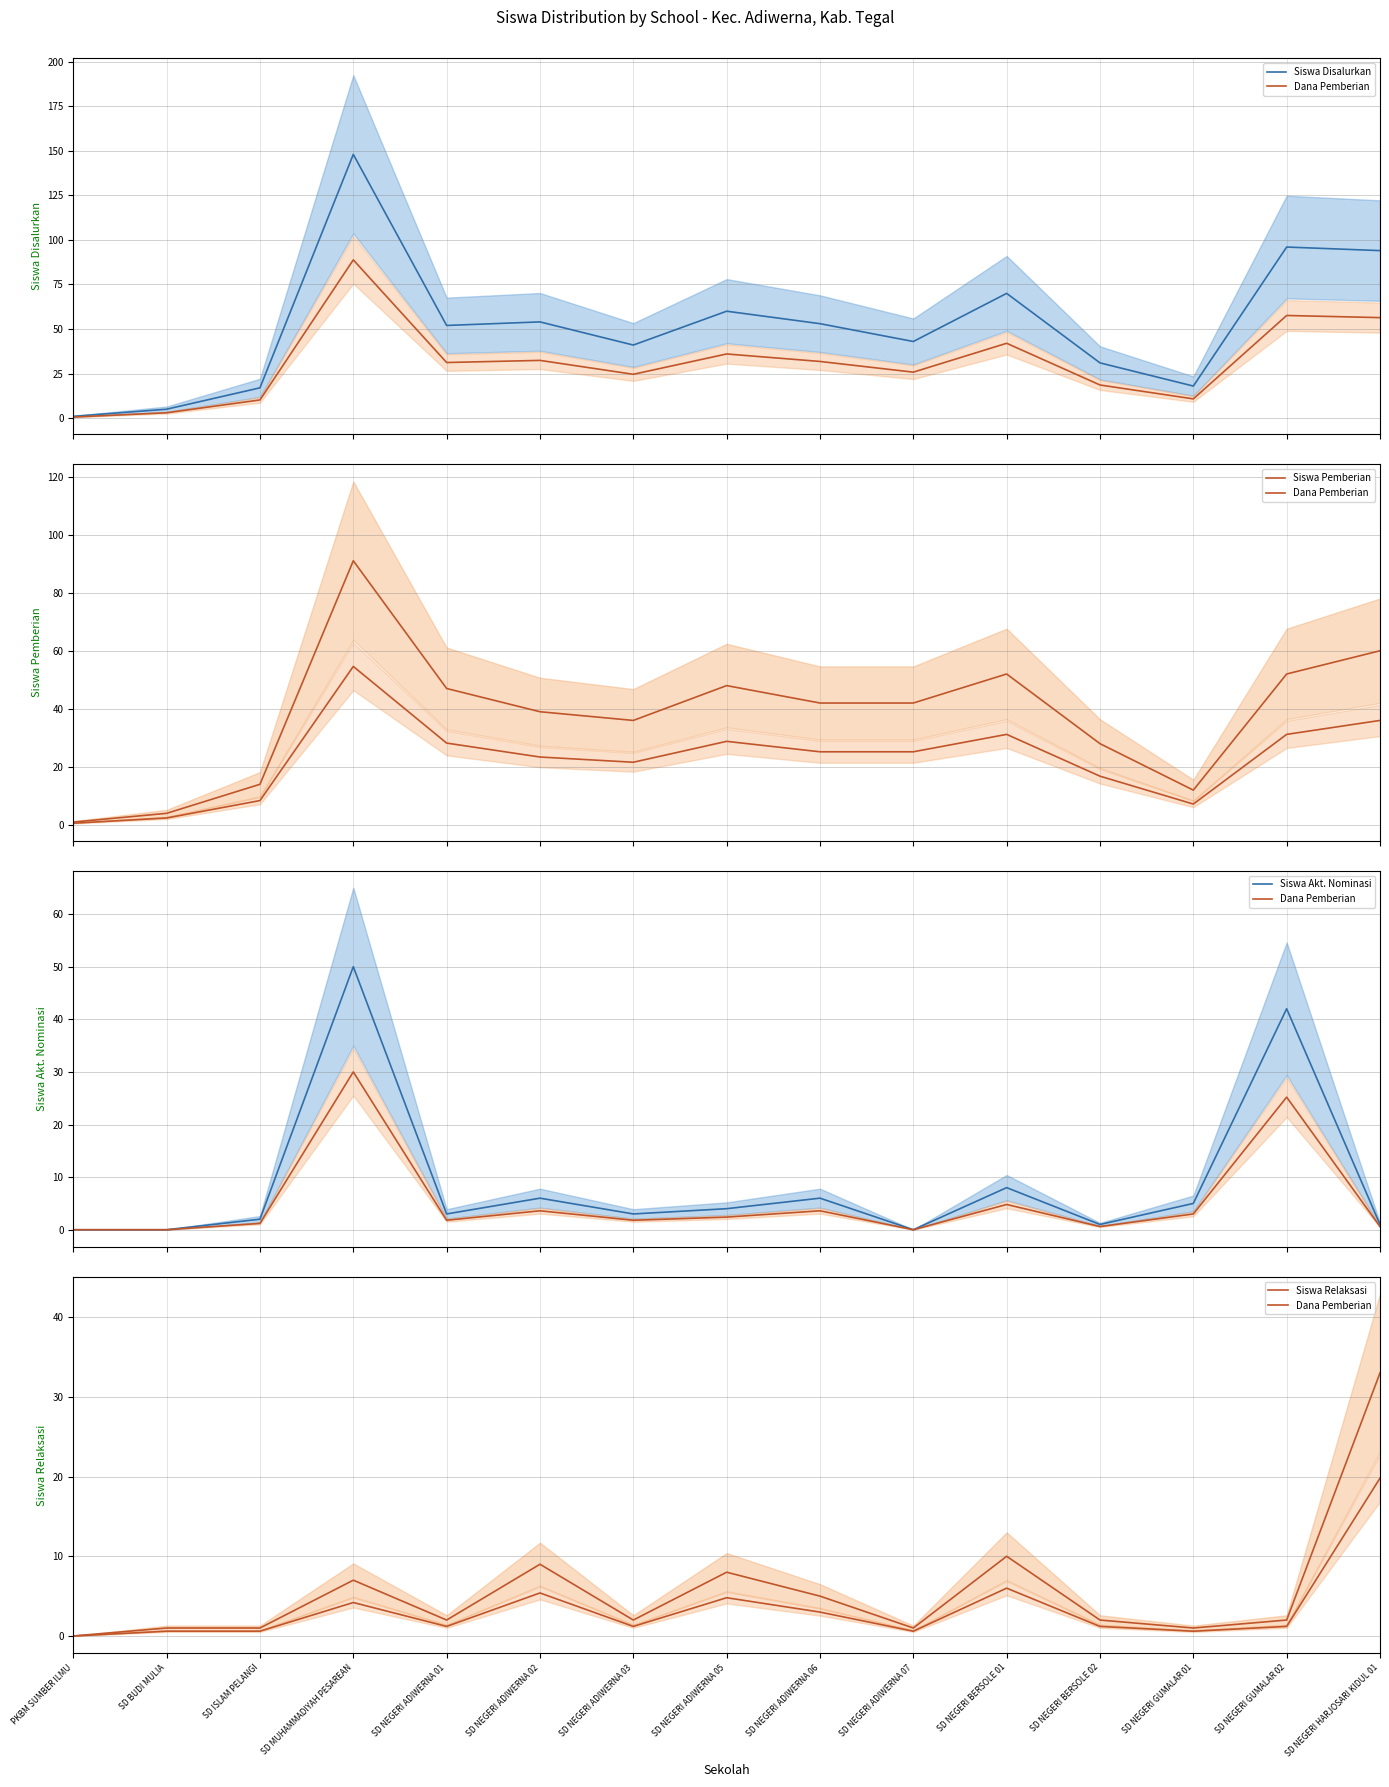

At how many categories does at least one series exceed 104?

1